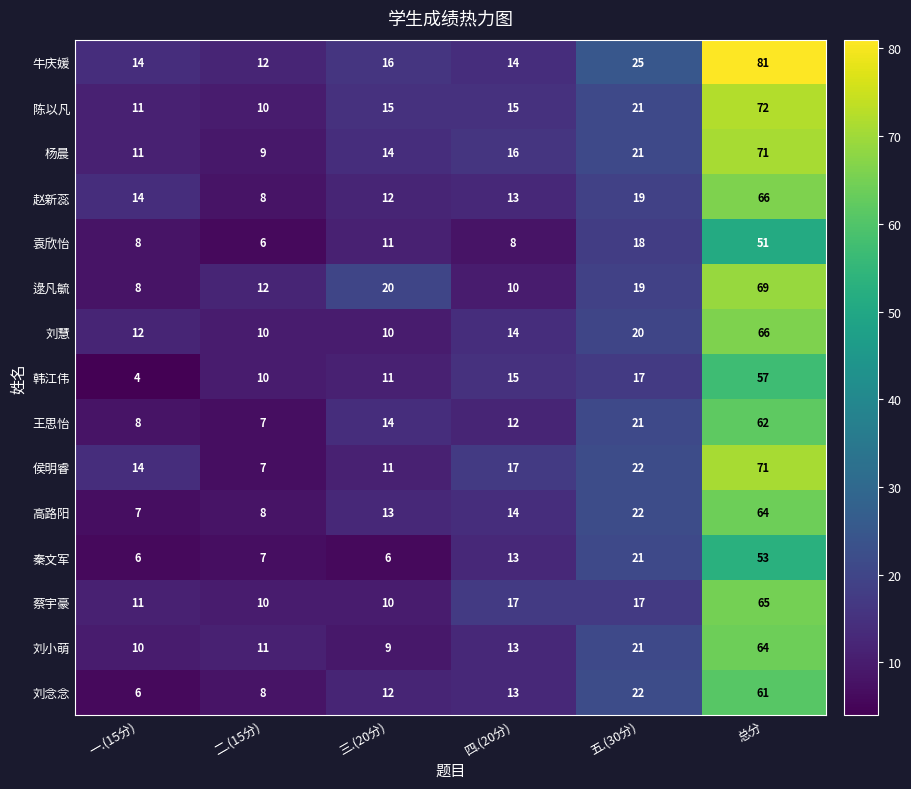

How many categories are shown in the chart?

6